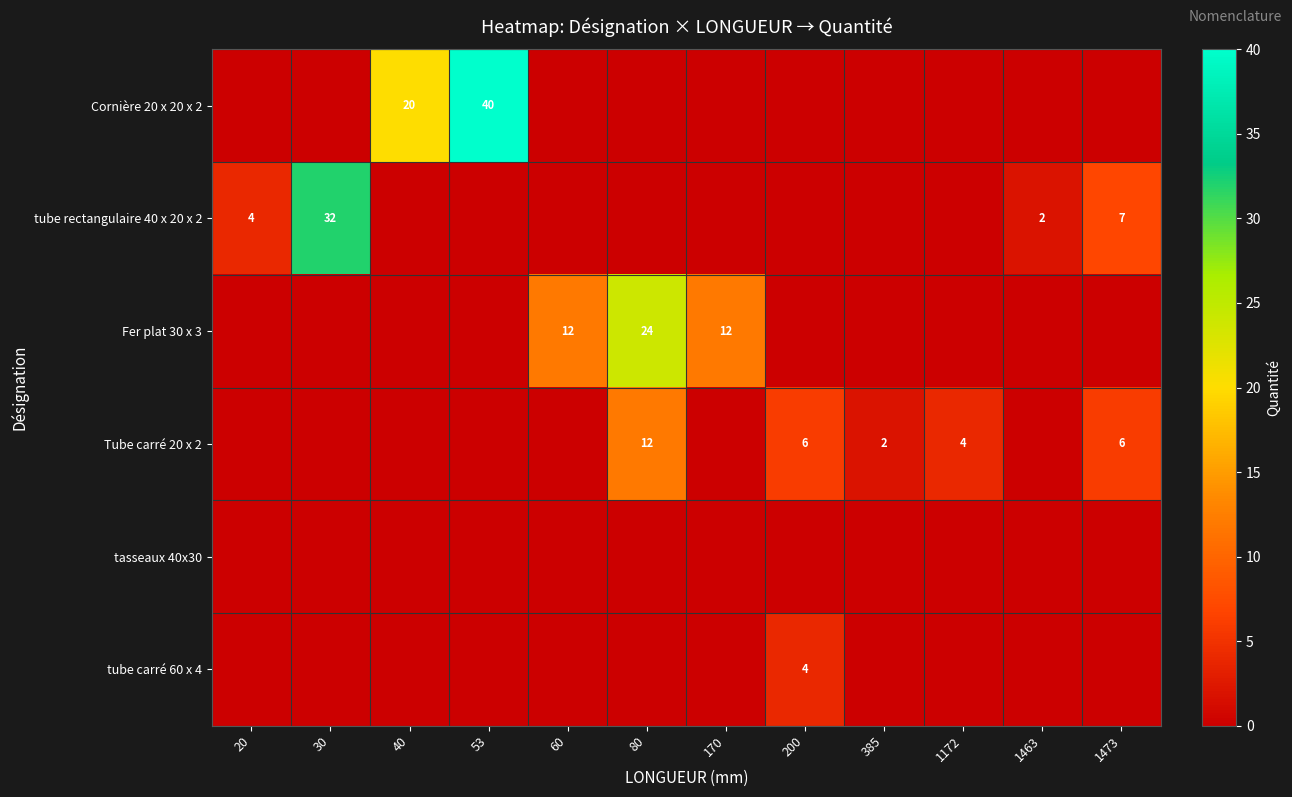

Between 170 and 60, which is larger?

170